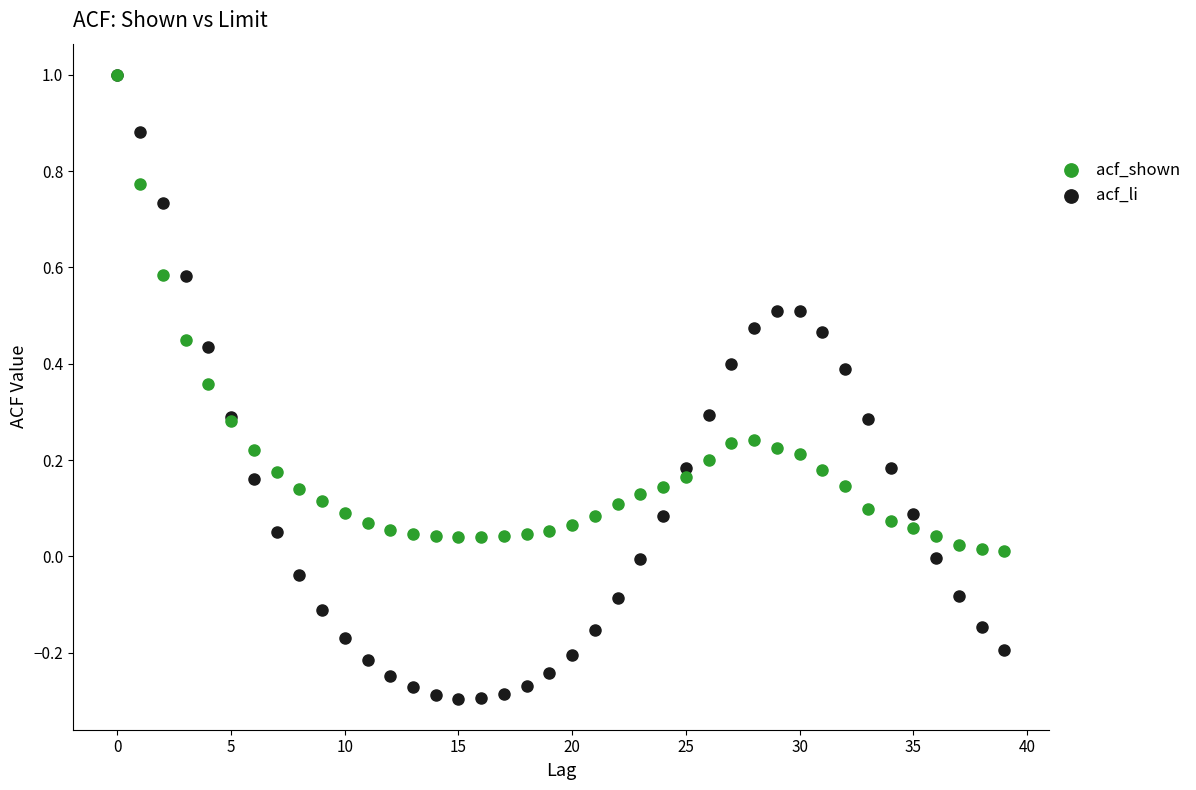

Which series has the widest spread of Y values?

acf_li